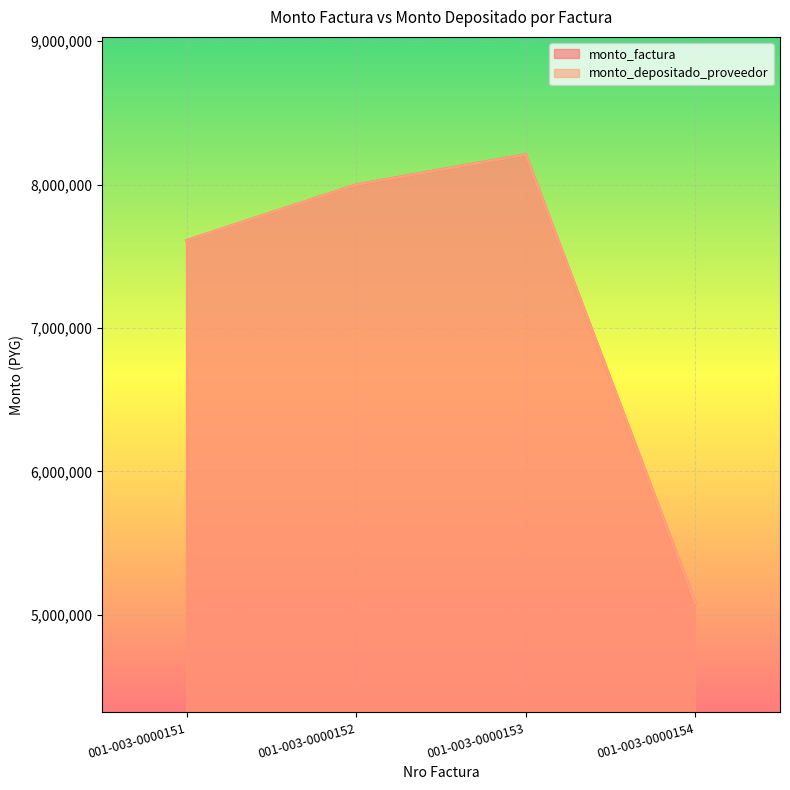

True or false: monto_factura and monto_depositado_proveedor intersect in this chart.

False